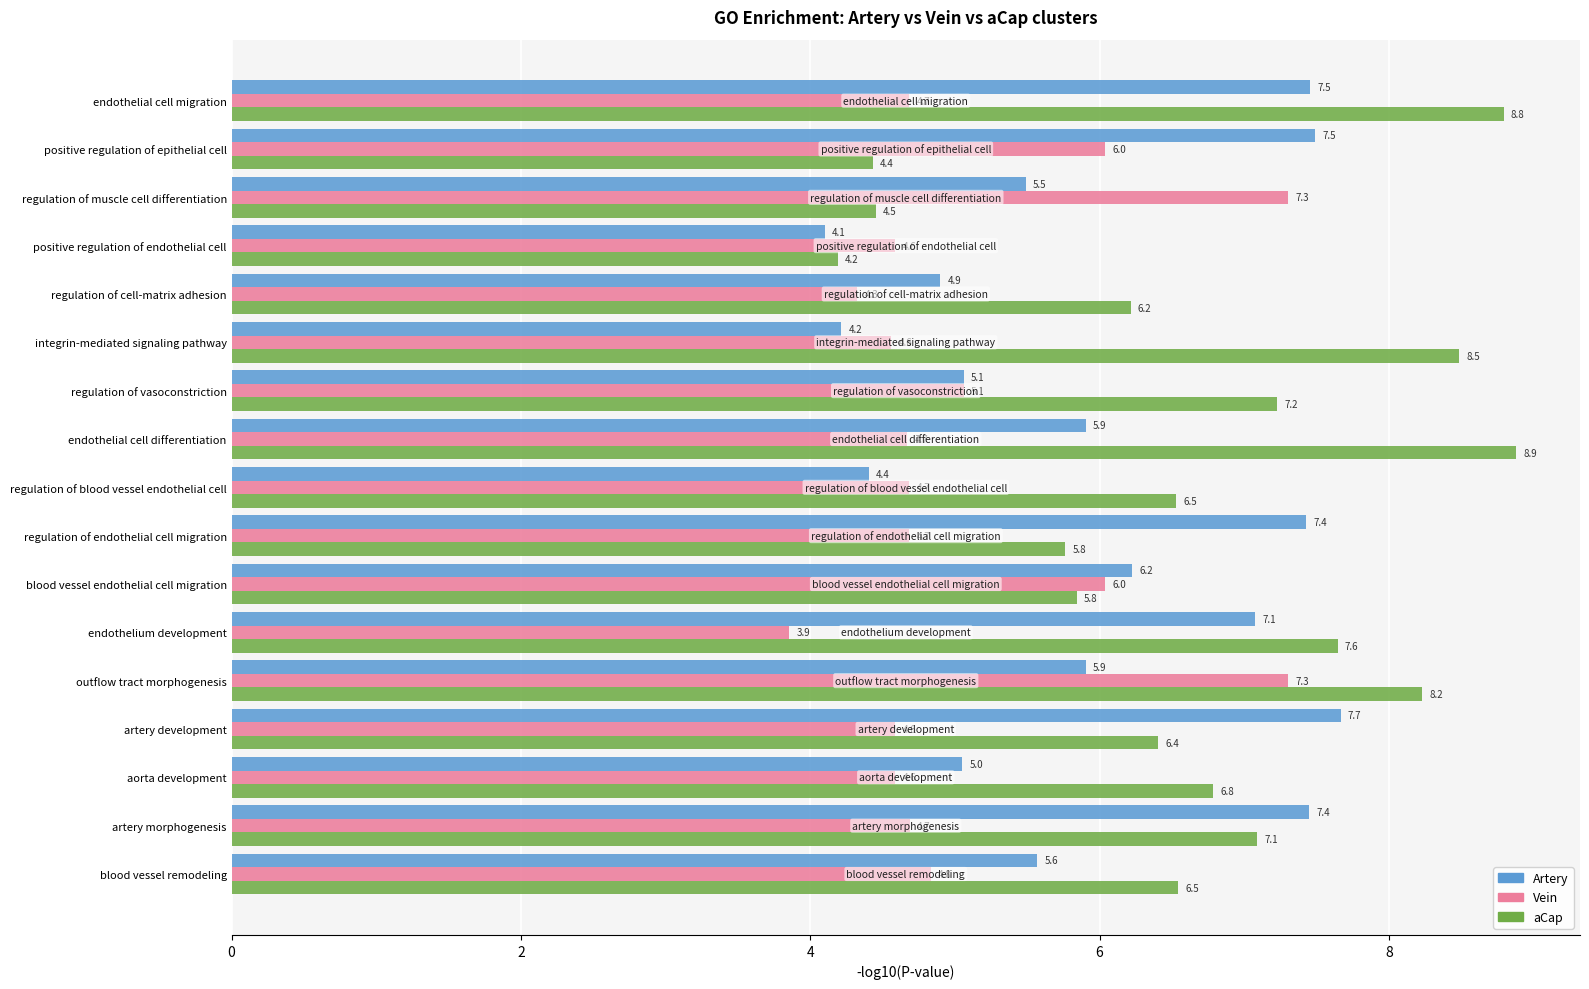

What is the lowest value of the Vein series?

3.9